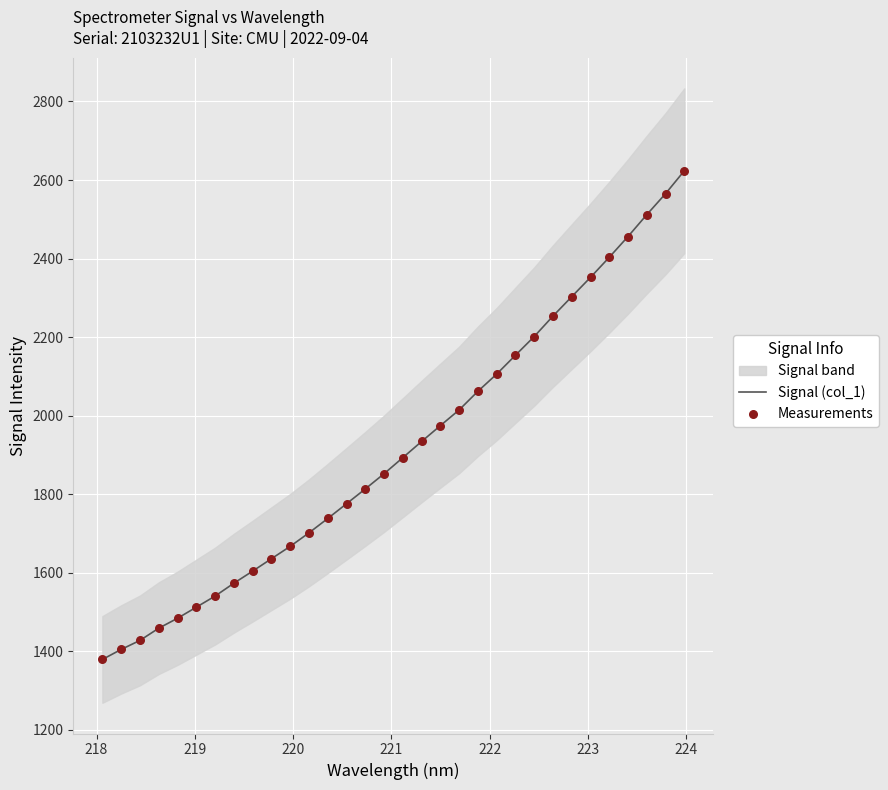

Is the value of Measurements at 15 greater than the value of Signal (col_1) at 20?

No